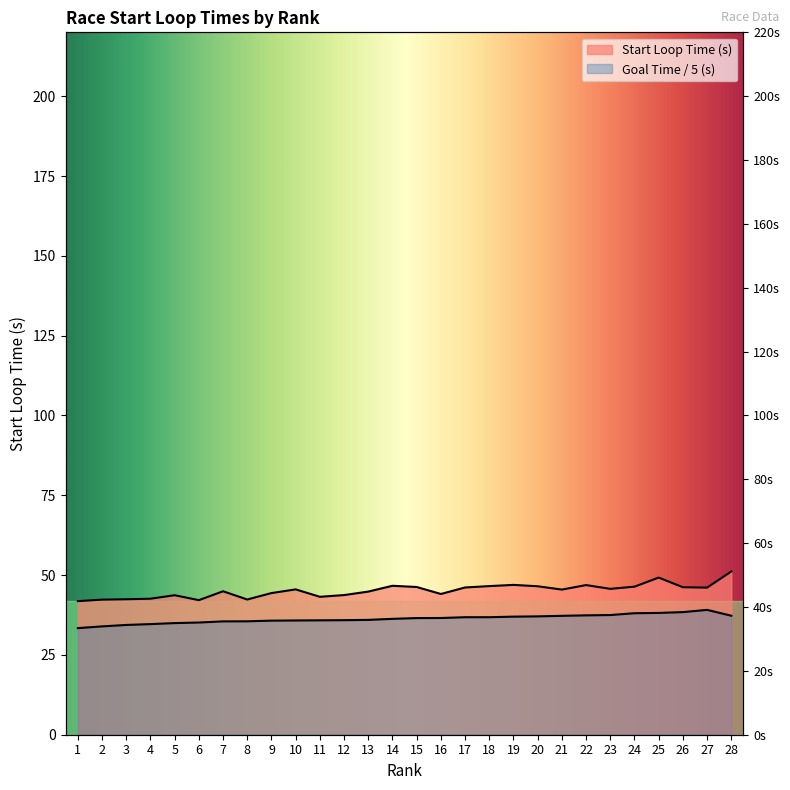

What is the change in value from 11 to 27?

+2.9